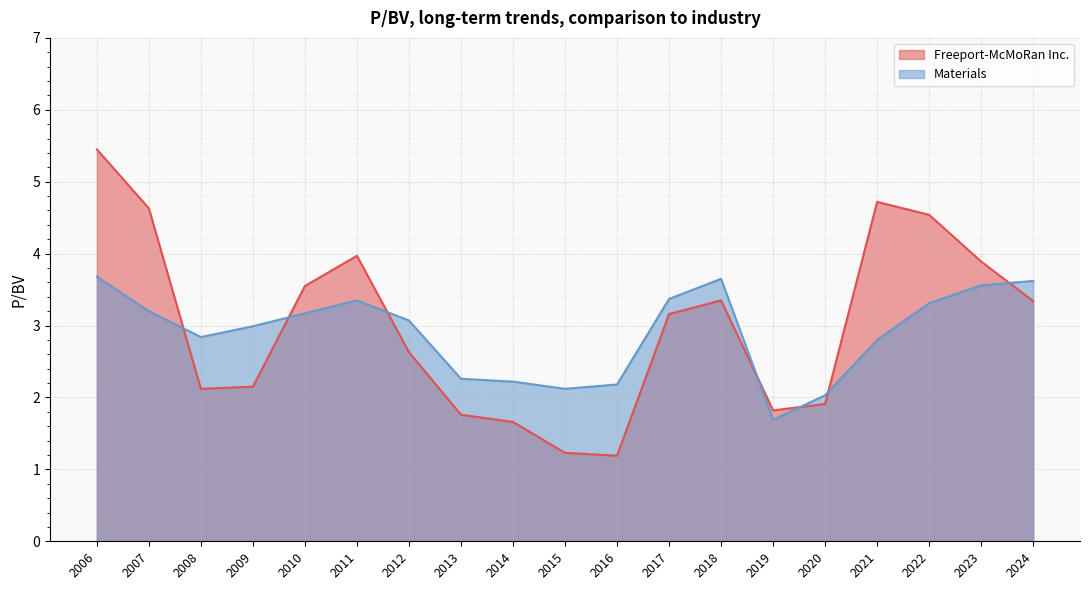

Rank the series by their maximum value, from highest to lowest.

Freeport-McMoRan Inc., Materials